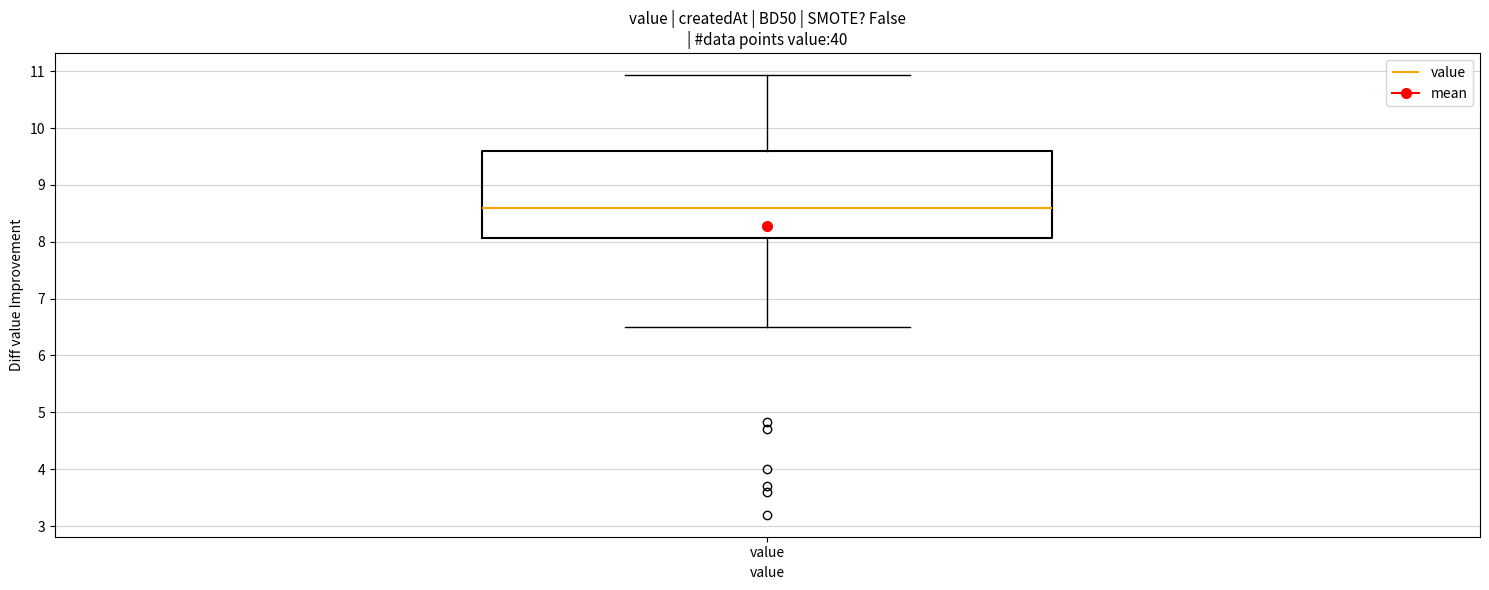

Read this box plot against the y-axis: the position of the median line, the range covered by the box, and the ends of both whiskers. The values are not printed on the chart, so give them approximately, as read against the axis.

median 8.6, box 8.1 to 9.6, whiskers 6.5 to 10.9